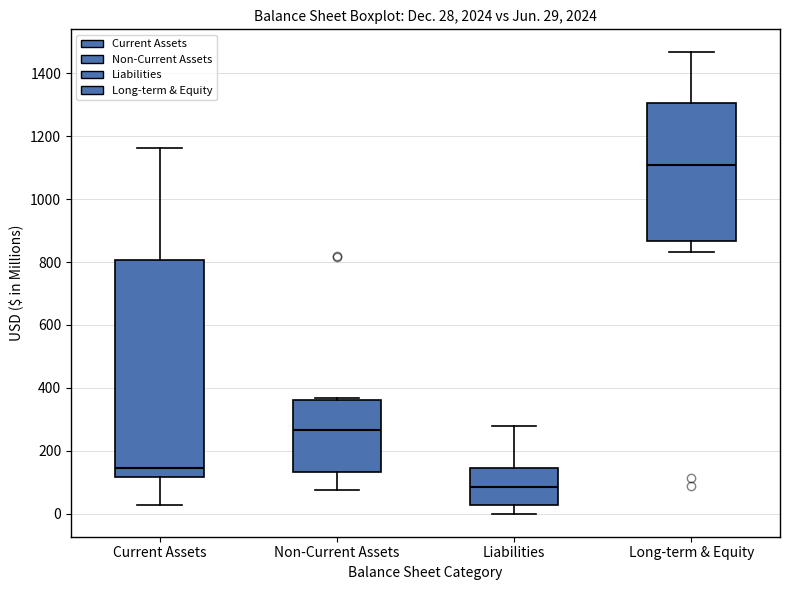

Comparing the boxes themselves (not the whiskers), which one is the tallest?

Current Assets